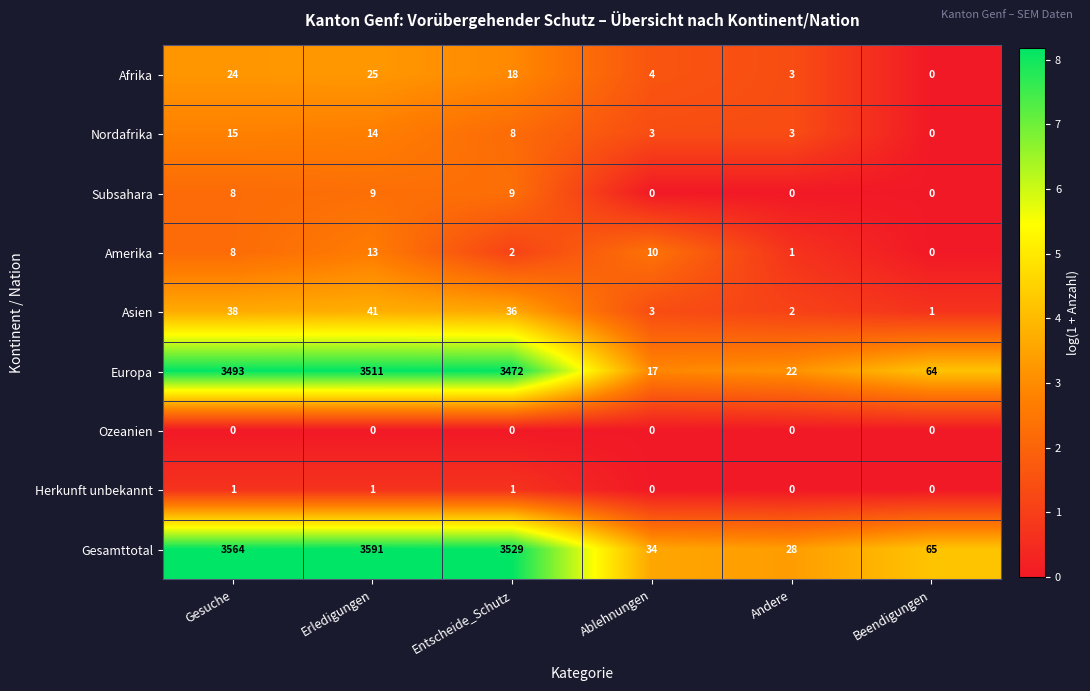

What is the average value of the Afrika series?

12